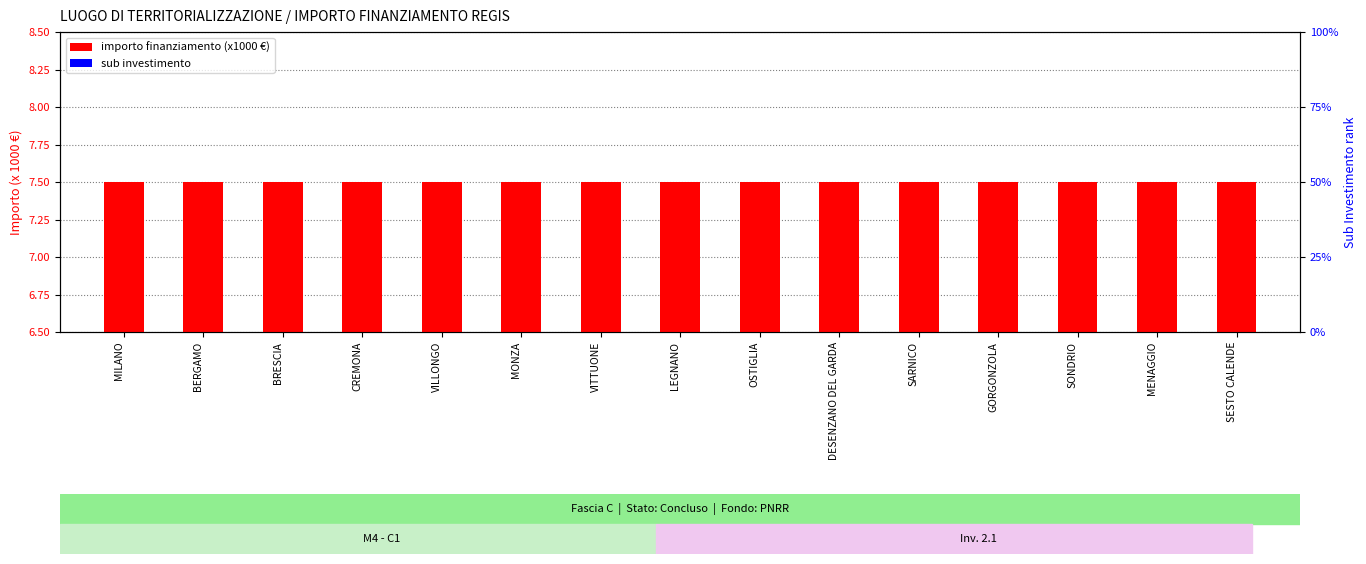

Reading right to left, transcribe all the data shown in this chart.

importo finanziamento (x1000): 7.5	7.5	7.5	7.5	7.5	7.5	7.5	7.5	7.5	7.5	7.5	7.5	7.5	7.5	7.5
sub investimento: 0.6	0.6	0.6	0.6	0.6	0.6	0.6	0.6	0.6	0.6	0.6	0.6	0.6	0.6	0.6